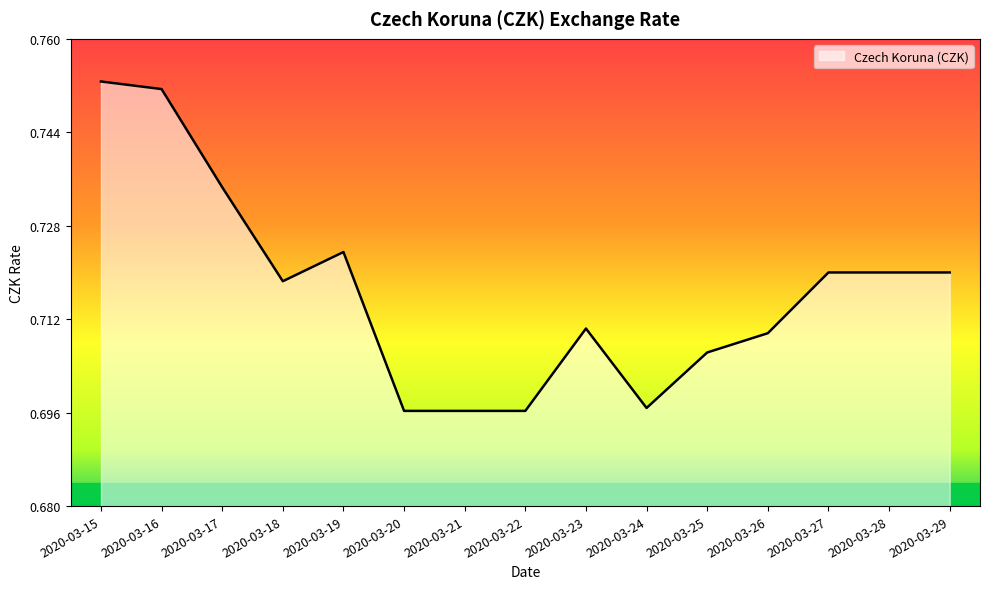

True or false: the data shows 0.3 at 2020-03-25.

False